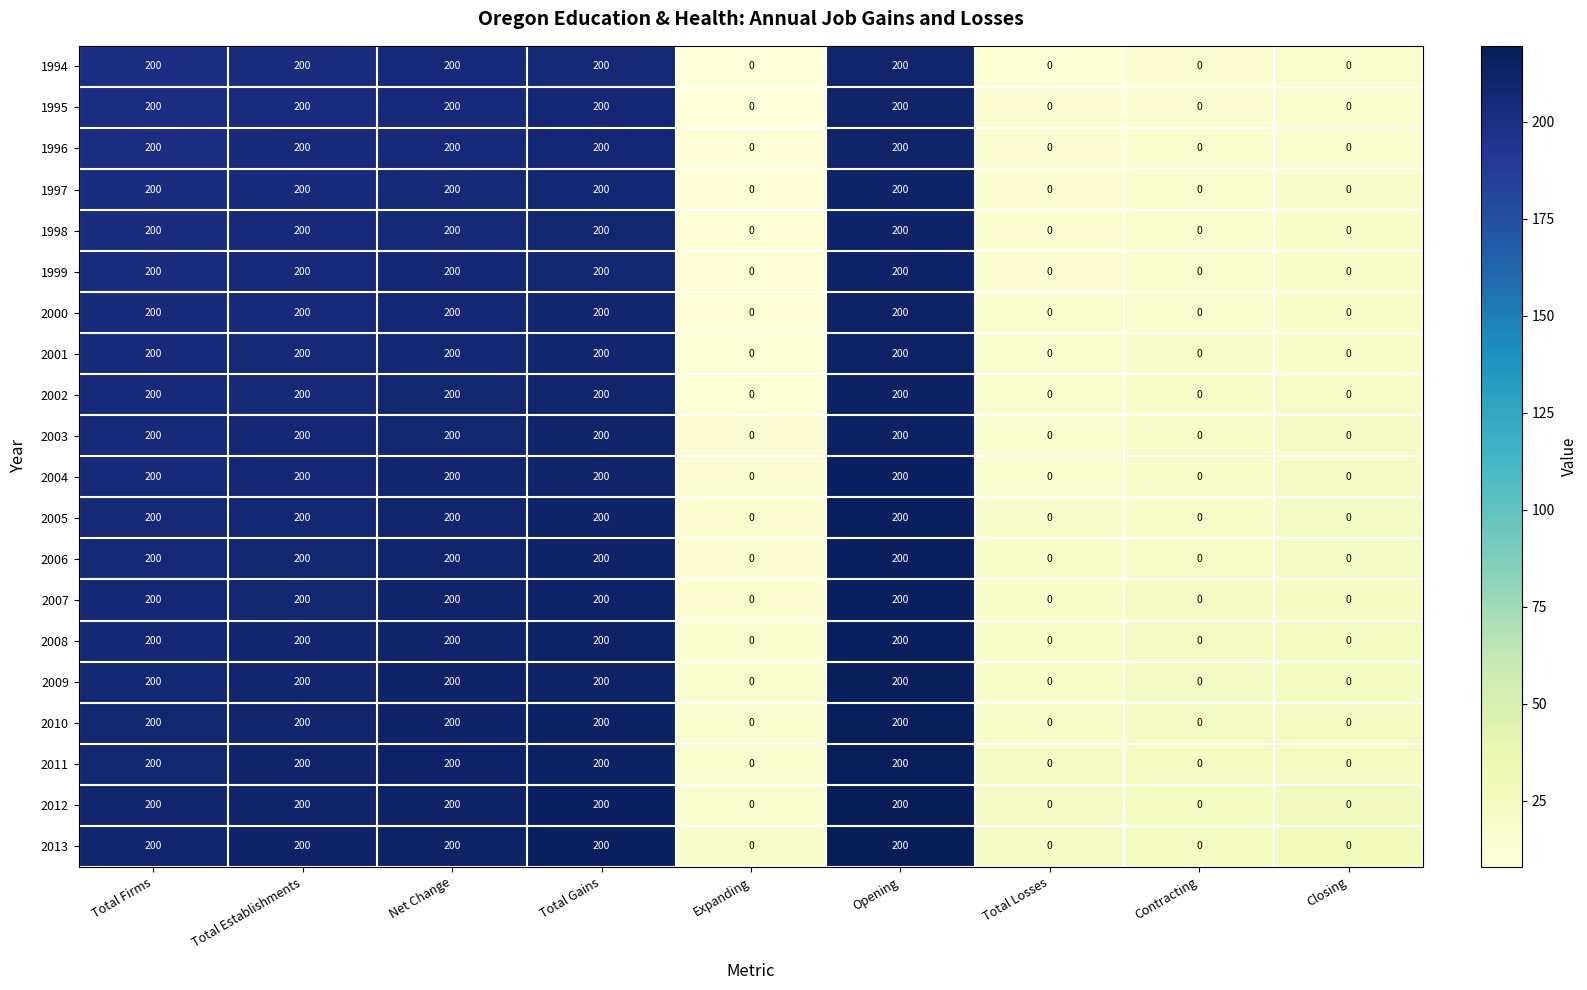

What is the highest value of the 2013 series?

200